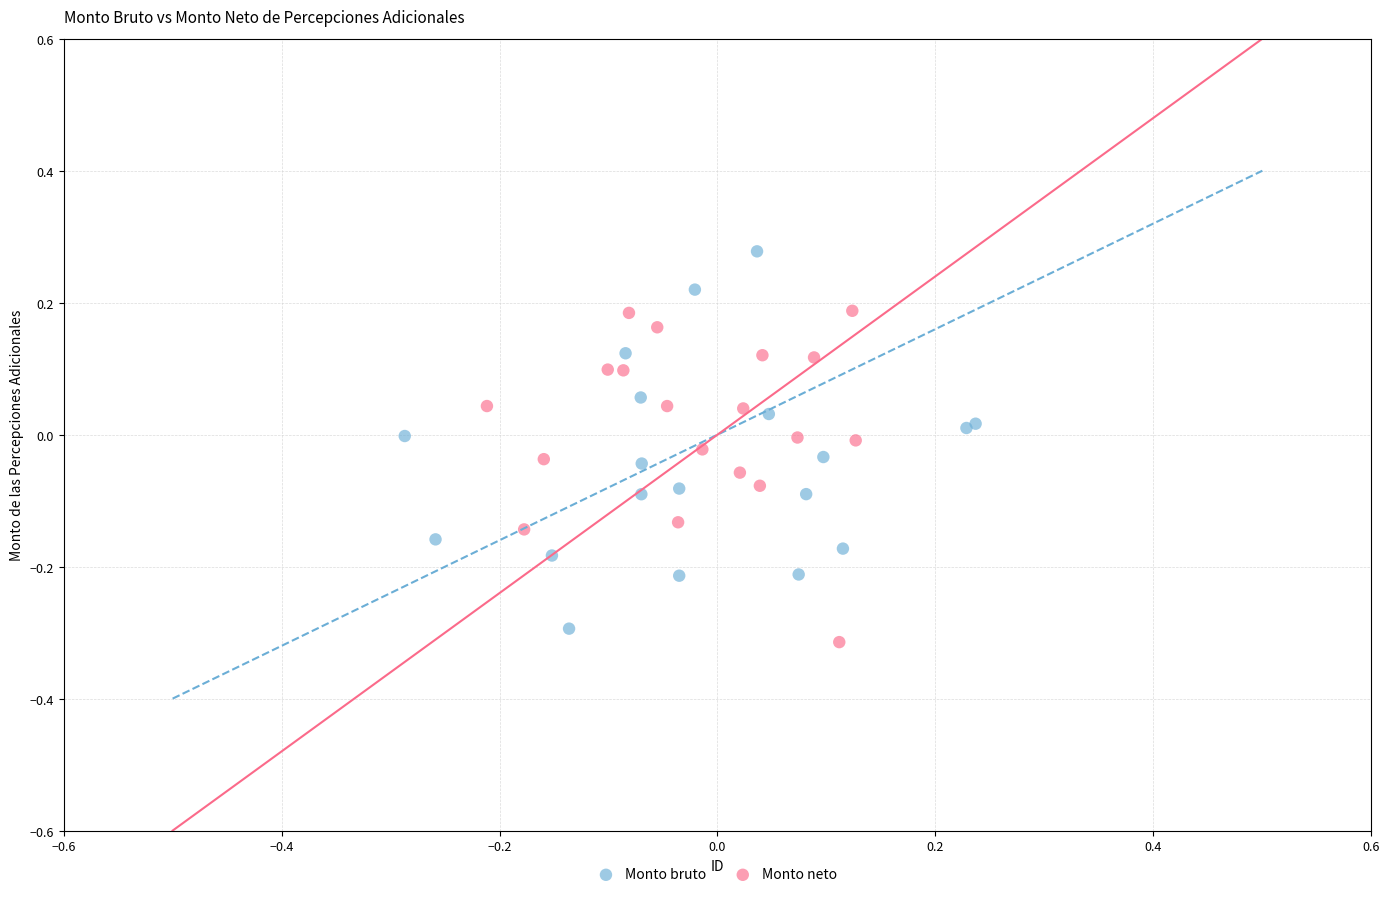

Which series reaches the maximum Y coordinate?

Monto bruto